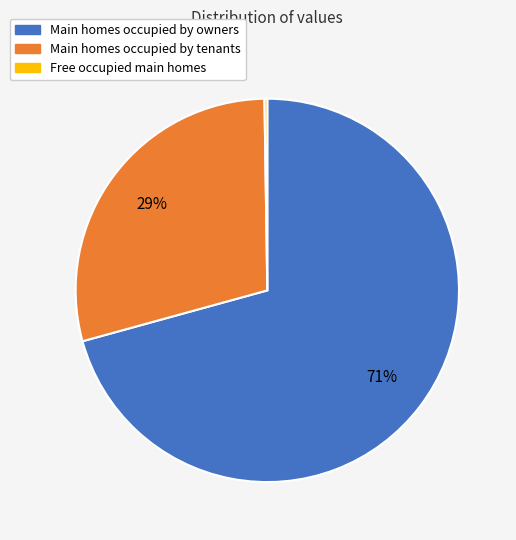

To the nearest percent, what is the average slice percentage?

33%